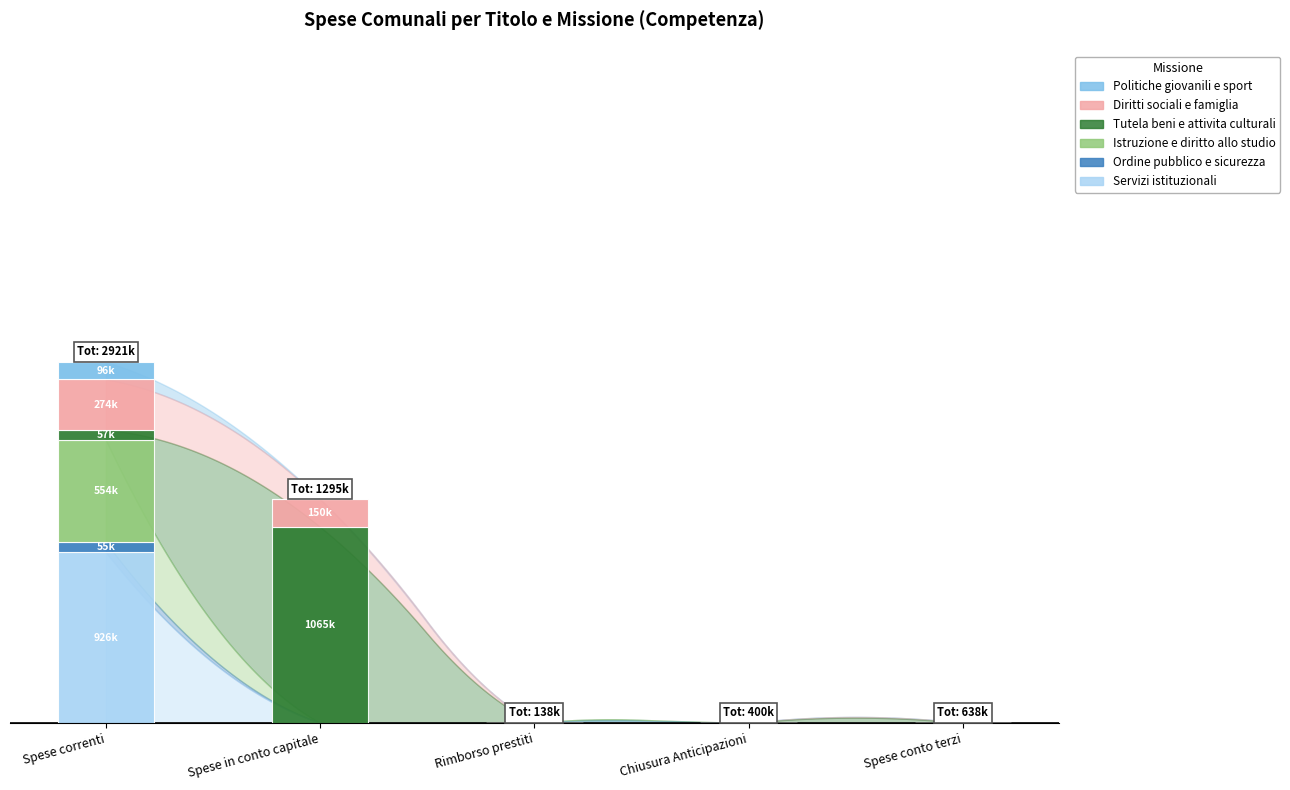

List the labels in order of Istruzione e diritto allo studio value, largest first.

Spese correnti, Spese in conto capitale, Rimborso prestiti, Chiusura Anticipazioni, Spese conto terzi